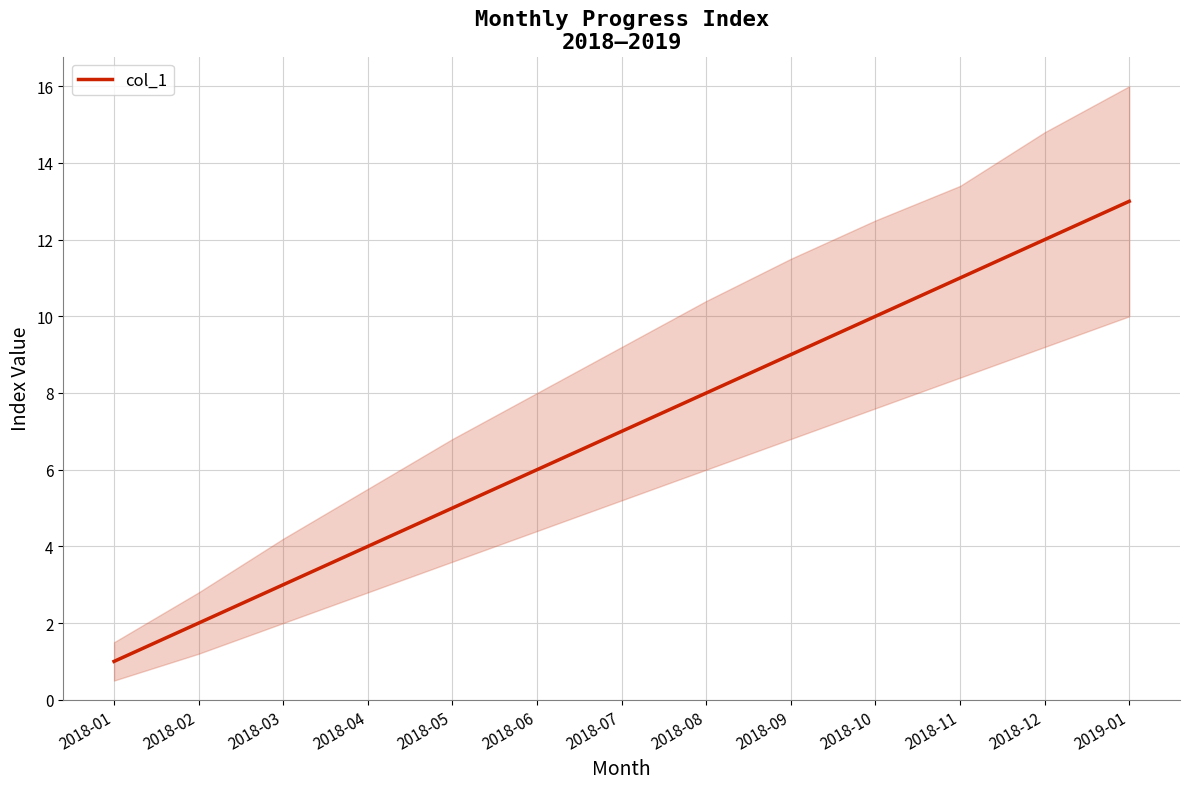

List the labels in order of value, largest first.

2019-01, 2018-12, 2018-11, 2018-10, 2018-09, 2018-08, 2018-07, 2018-06, 2018-05, 2018-04, 2018-03, 2018-02, 2018-01